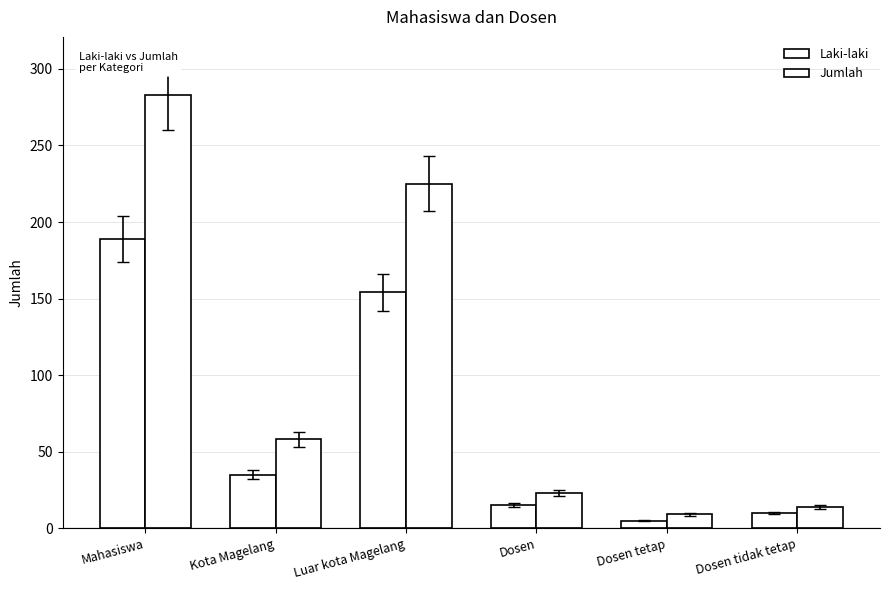

Count the number of categories in the chart.

6